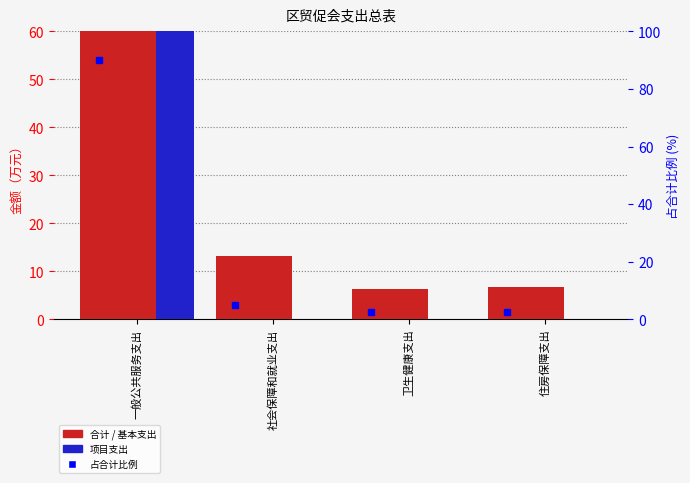

At which category does the chart reach its peak across all series?

一般公共服务支出